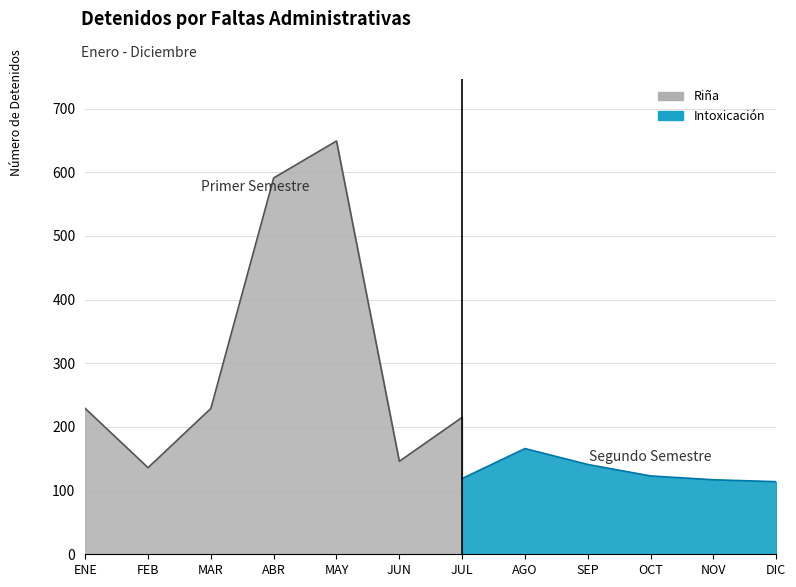

The Tomar en vía pública series shows 134 at JUL. True or false?

False